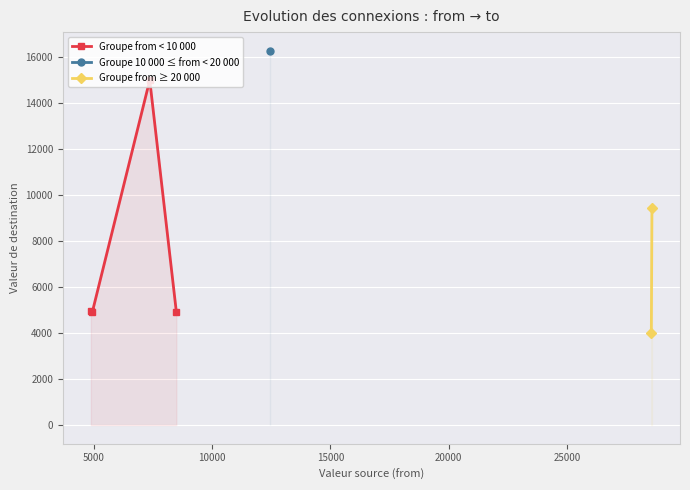

What is the minimum value shown in the chart?

4011